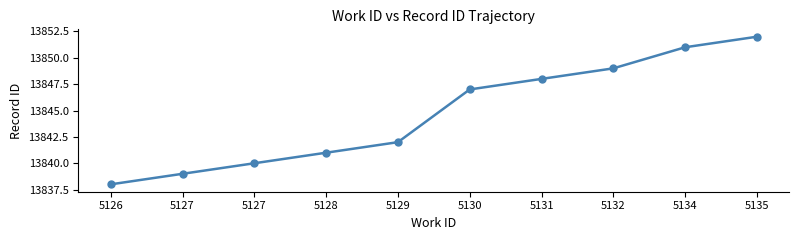

How many lines are shown in the chart?

1